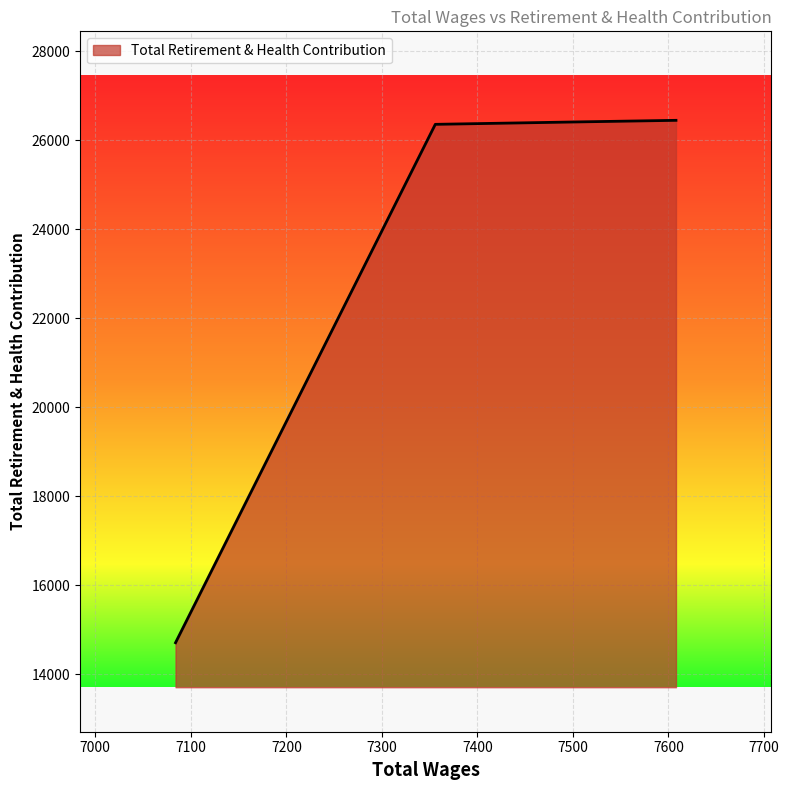

List the labels in order of value, smallest first.

7084.0, 7356.0, 7512.0, 7512.0, 7608.0